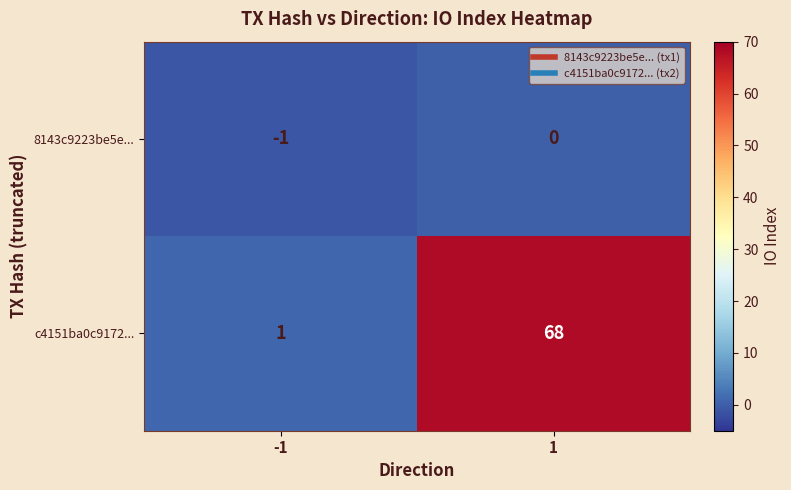

What is the difference between the highest and lowest values at 1?

68